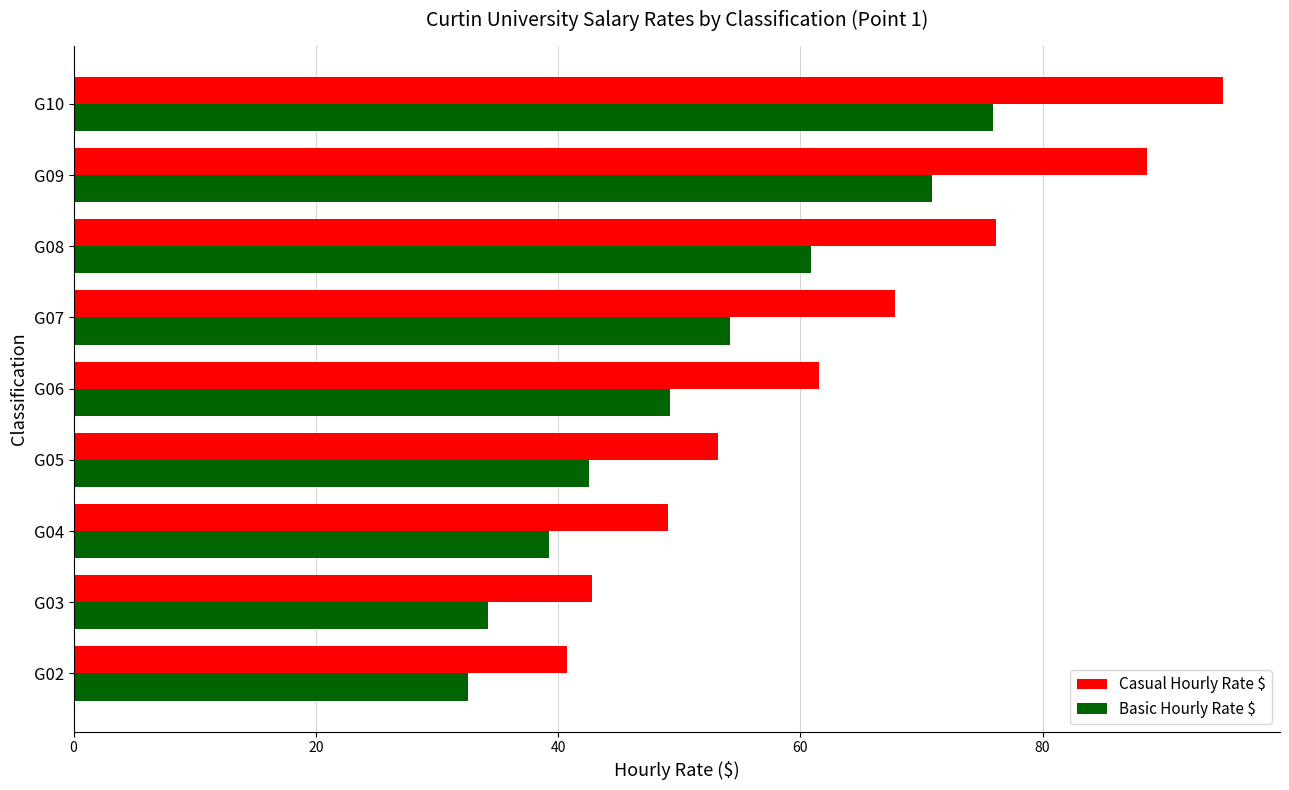

At which category does the chart reach its peak across all series?

G10